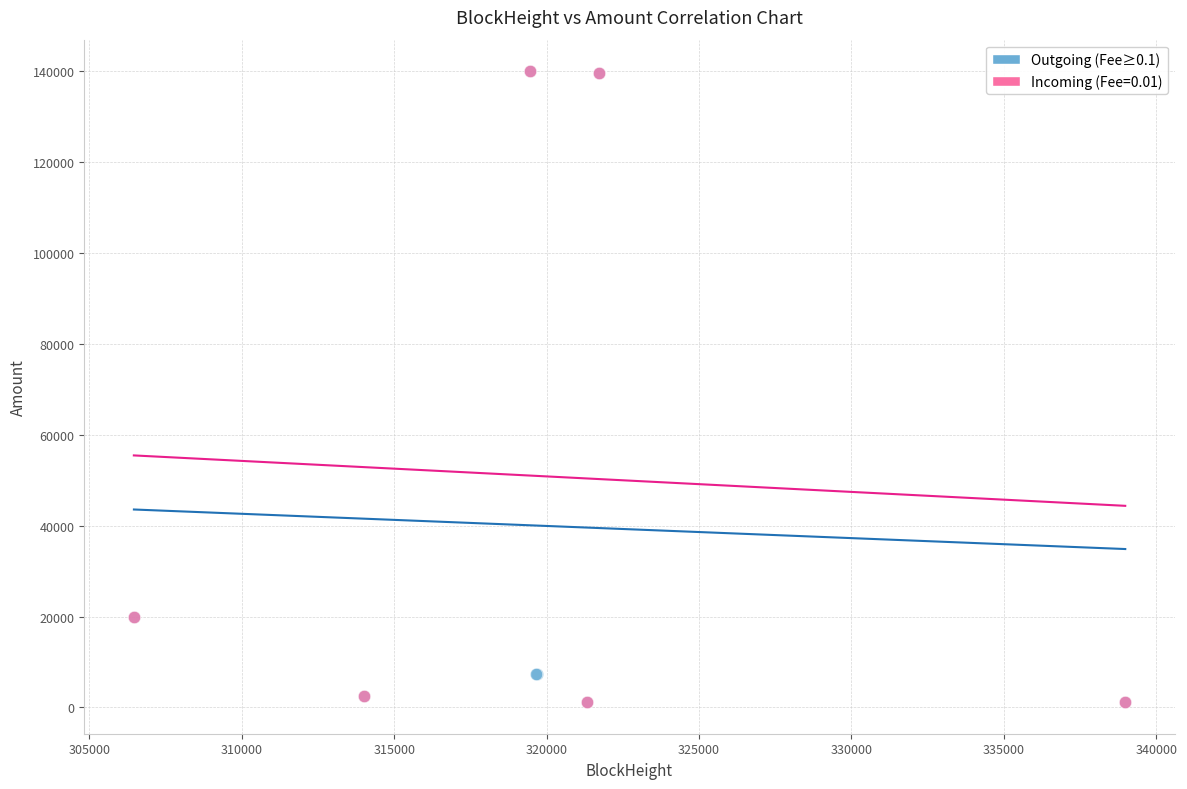

What are all the series names shown in the legend?

Outgoing (Fee≥0.1), Incoming (Fee=0.01)